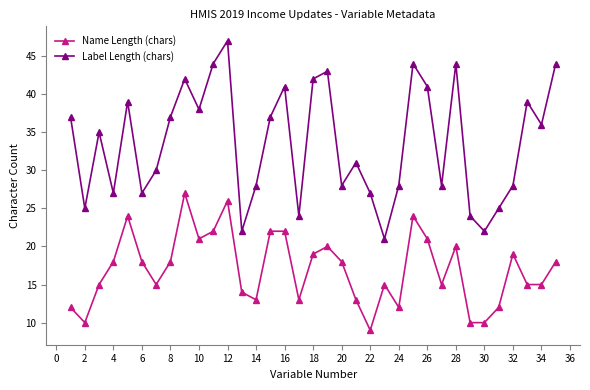

What is the value of the Label Length (chars) point at the 14th from the left?

28